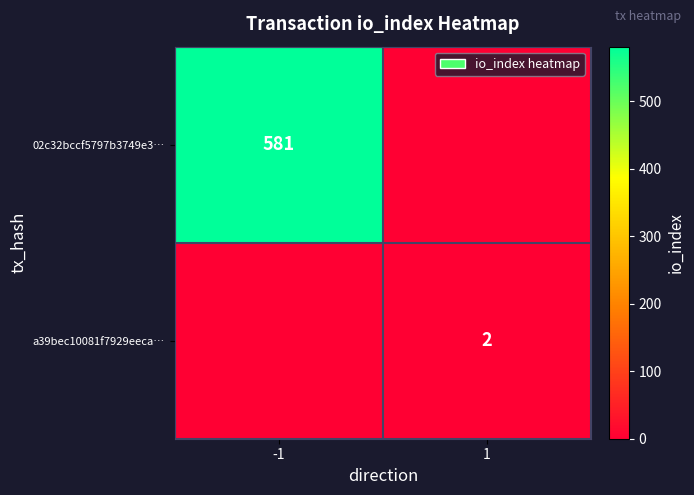

Is the value of 02c32bccf5797b3749e3… at -1 greater than the value of a39bec10081f7929eeca… at 1?

Yes